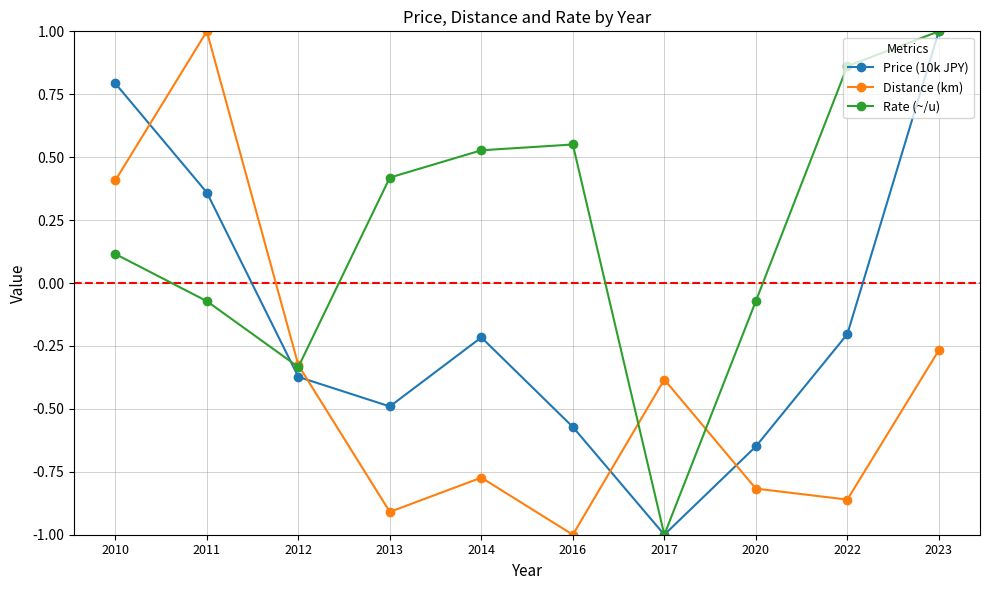

How many values in the Rate (~/u) series are below 0?

4